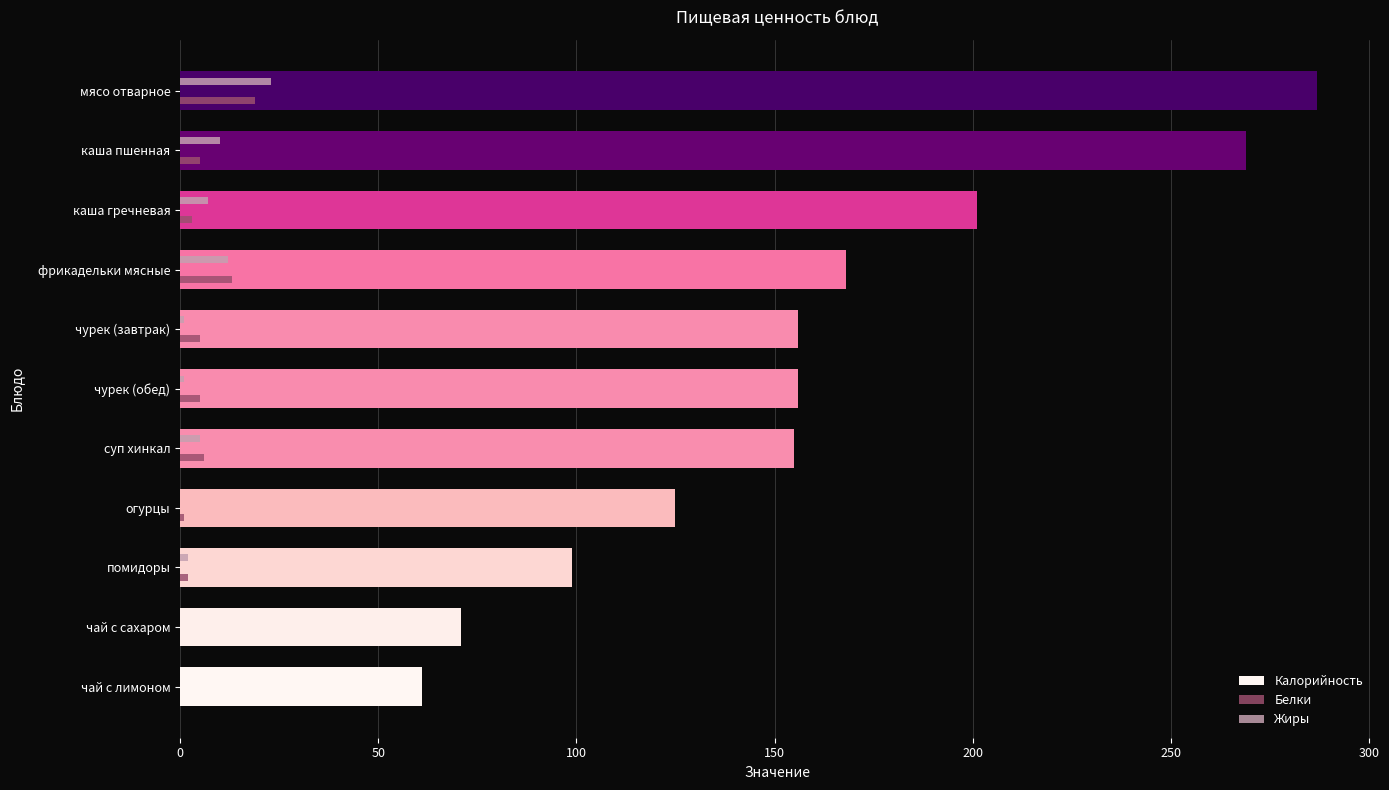

What is the maximum value for Калорийность?

287